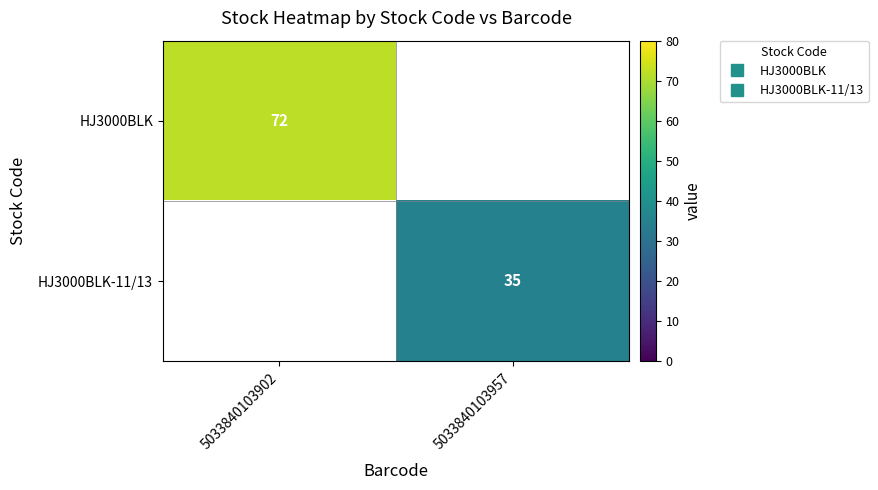

List the series in order of their peak value, highest first.

HJ3000BLK, HJ3000BLK-11/13